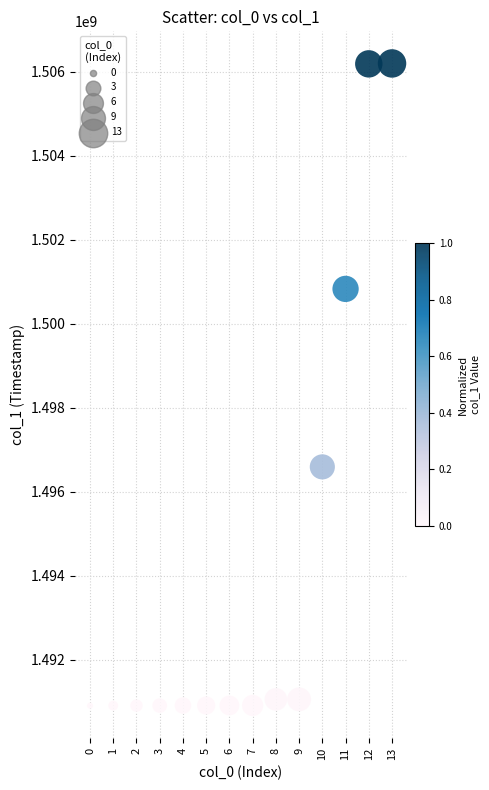

What Y value in the scatter plot is closest to 1498554307?

1496594597